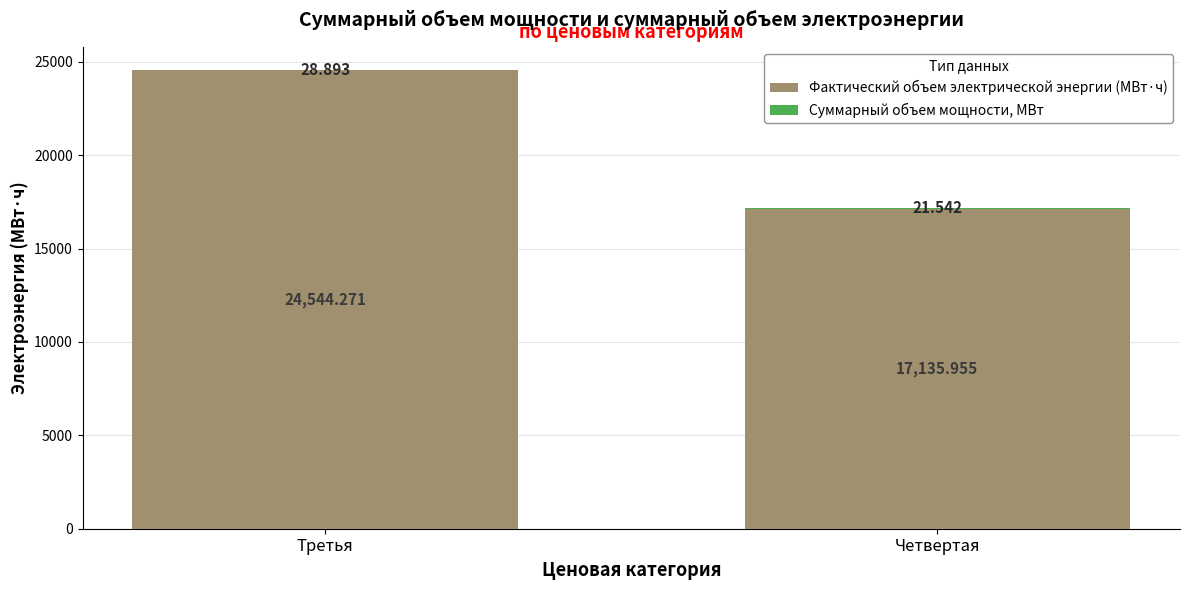

At which category is the sum across all series the highest?

Третья